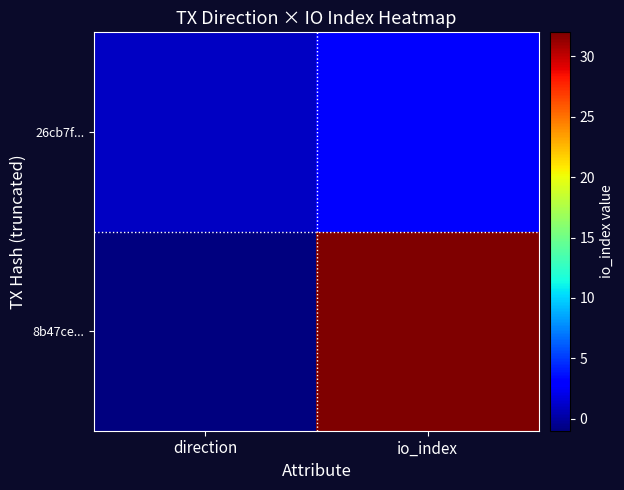

Count the number of data series in this chart.

2